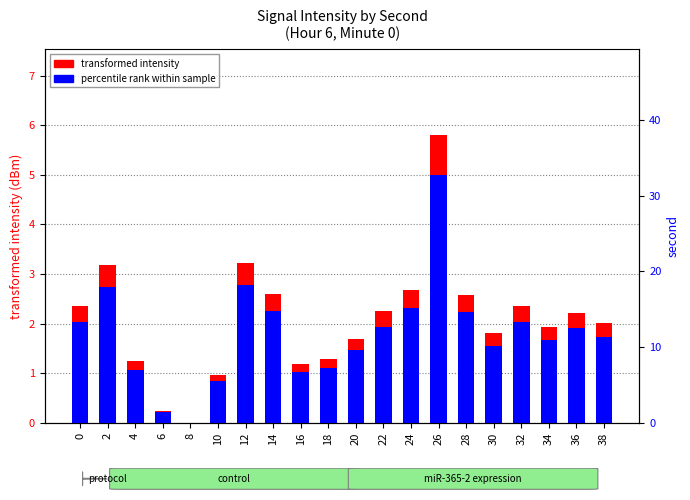

Which series has the largest total across all categories?

transformed intensity